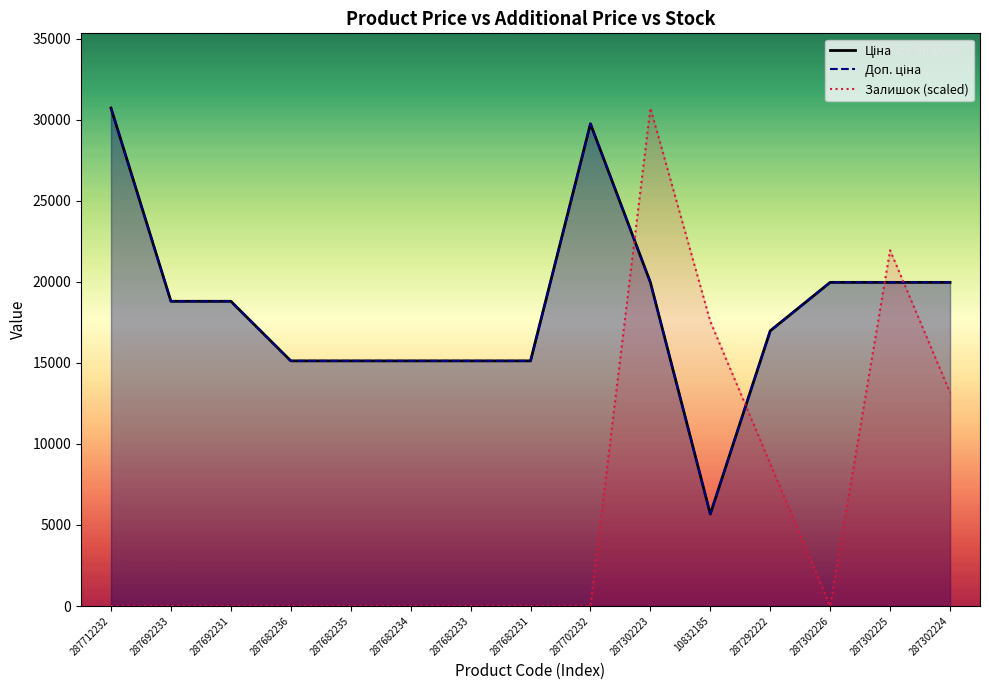

What are all the series names shown in the legend?

Ціна, Доп. ціна, Залишок (scaled)